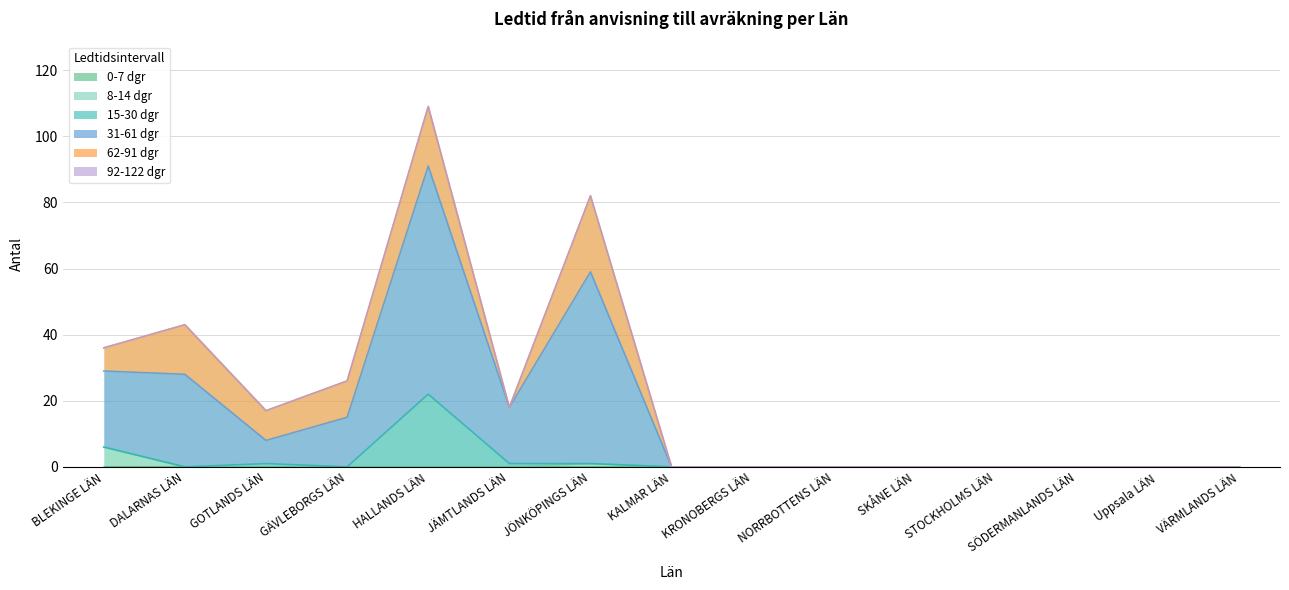

Reading left to right, transcribe all the data shown in this chart.

0-7 dgr: BLEKINGE LÄN=0	DALARNAS LÄN=0	GOTLANDS LÄN=0	GÄVLEBORGS LÄN=0	HALLANDS LÄN=0	JÄMTLANDS LÄN=0	JÖNKÖPINGS LÄN=0	KALMAR LÄN=0	KRONOBERGS LÄN=0	NORRBOTTENS LÄN=0	SKÅNE LÄN=0	STOCKHOLMS LÄN=0	SÖDERMANLANDS LÄN=0	Uppsala LÄN=0	VÄRMLANDS LÄN=0
8-14 dgr: BLEKINGE LÄN=6	DALARNAS LÄN=0	GOTLANDS LÄN=0	GÄVLEBORGS LÄN=0	HALLANDS LÄN=0	JÄMTLANDS LÄN=0	JÖNKÖPINGS LÄN=1	KALMAR LÄN=0	KRONOBERGS LÄN=0	NORRBOTTENS LÄN=0	SKÅNE LÄN=0	STOCKHOLMS LÄN=0	SÖDERMANLANDS LÄN=0	Uppsala LÄN=0	VÄRMLANDS LÄN=0
15-30 dgr: BLEKINGE LÄN=0	DALARNAS LÄN=0	GOTLANDS LÄN=1	GÄVLEBORGS LÄN=0	HALLANDS LÄN=22	JÄMTLANDS LÄN=1	JÖNKÖPINGS LÄN=0	KALMAR LÄN=0	KRONOBERGS LÄN=0	NORRBOTTENS LÄN=0	SKÅNE LÄN=0	STOCKHOLMS LÄN=0	SÖDERMANLANDS LÄN=0	Uppsala LÄN=0	VÄRMLANDS LÄN=0
31-61 dgr: BLEKINGE LÄN=23	DALARNAS LÄN=28	GOTLANDS LÄN=7	GÄVLEBORGS LÄN=15	HALLANDS LÄN=69	JÄMTLANDS LÄN=17	JÖNKÖPINGS LÄN=58	KALMAR LÄN=0	KRONOBERGS LÄN=0	NORRBOTTENS LÄN=0	SKÅNE LÄN=0	STOCKHOLMS LÄN=0	SÖDERMANLANDS LÄN=0	Uppsala LÄN=0	VÄRMLANDS LÄN=0
62-91 dgr: BLEKINGE LÄN=7	DALARNAS LÄN=15	GOTLANDS LÄN=9	GÄVLEBORGS LÄN=11	HALLANDS LÄN=18	JÄMTLANDS LÄN=0	JÖNKÖPINGS LÄN=23	KALMAR LÄN=0	KRONOBERGS LÄN=0	NORRBOTTENS LÄN=0	SKÅNE LÄN=0	STOCKHOLMS LÄN=0	SÖDERMANLANDS LÄN=0	Uppsala LÄN=0	VÄRMLANDS LÄN=0
92-122 dgr: BLEKINGE LÄN=0	DALARNAS LÄN=0	GOTLANDS LÄN=0	GÄVLEBORGS LÄN=0	HALLANDS LÄN=0	JÄMTLANDS LÄN=0	JÖNKÖPINGS LÄN=0	KALMAR LÄN=0	KRONOBERGS LÄN=0	NORRBOTTENS LÄN=0	SKÅNE LÄN=0	STOCKHOLMS LÄN=0	SÖDERMANLANDS LÄN=0	Uppsala LÄN=0	VÄRMLANDS LÄN=0